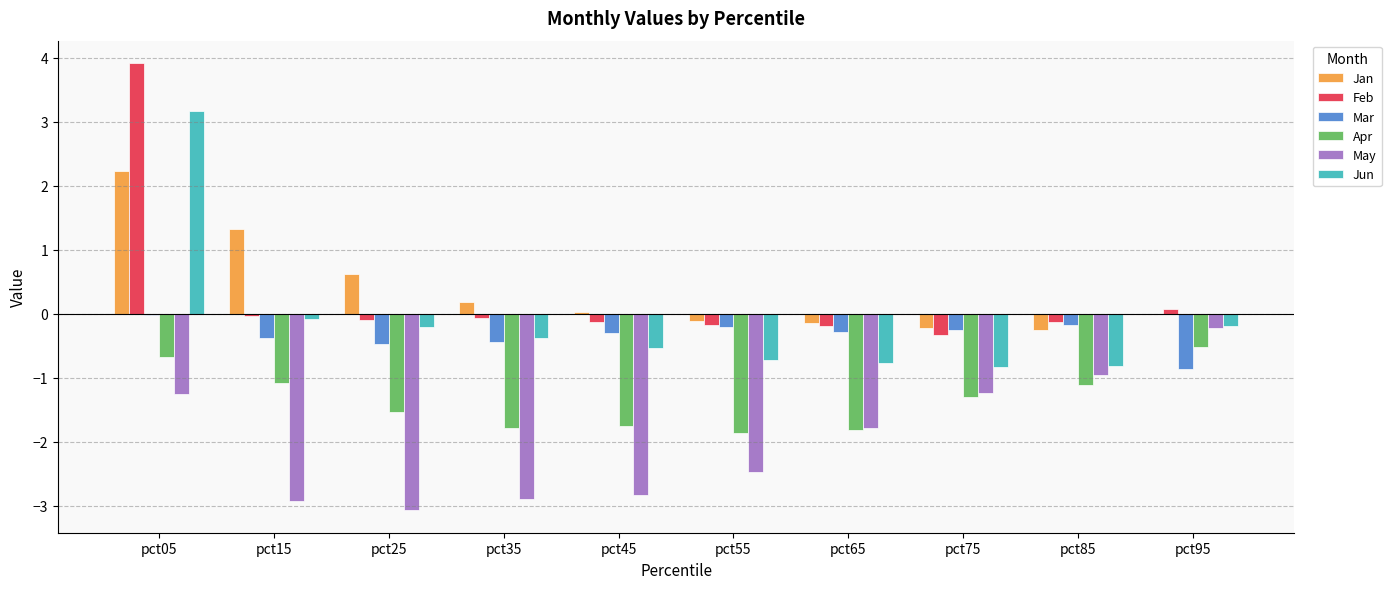

What is the maximum value for Jun?

3.2